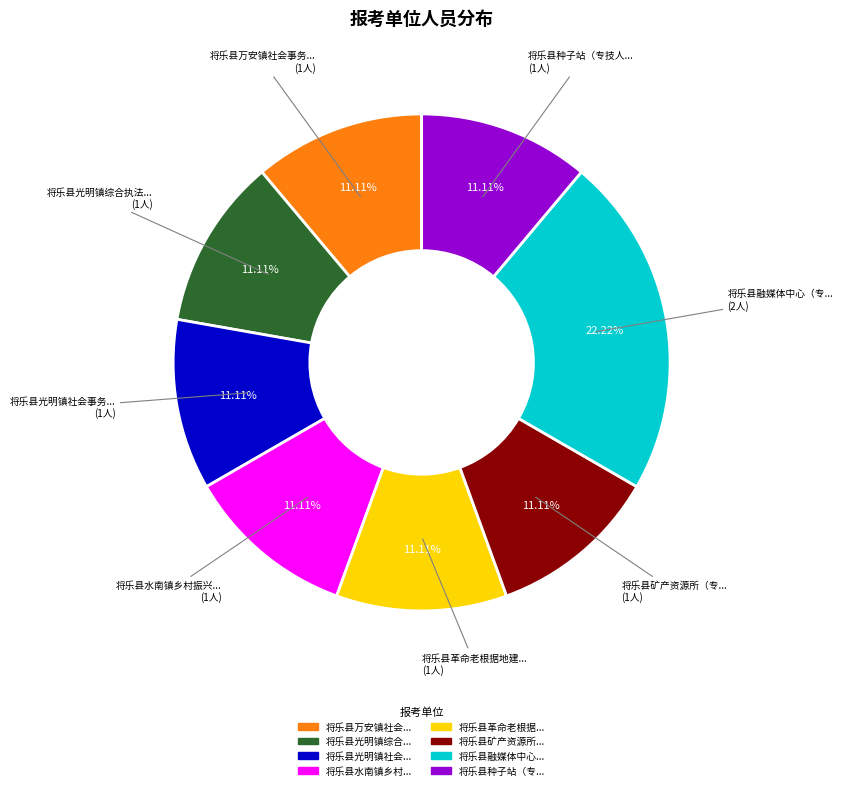

Is there any slice that represents more than half of the pie?

No